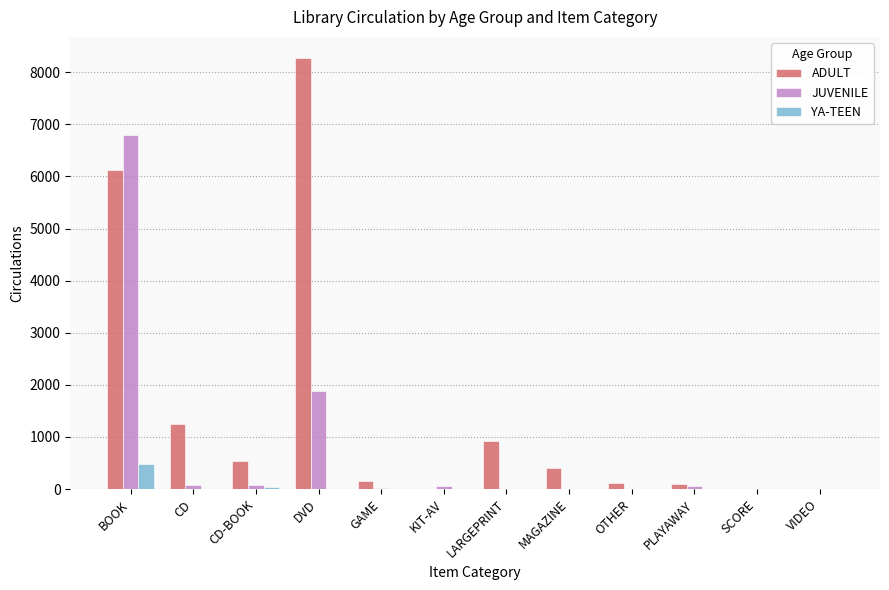

At which label is ADULT closest to 4131?

BOOK